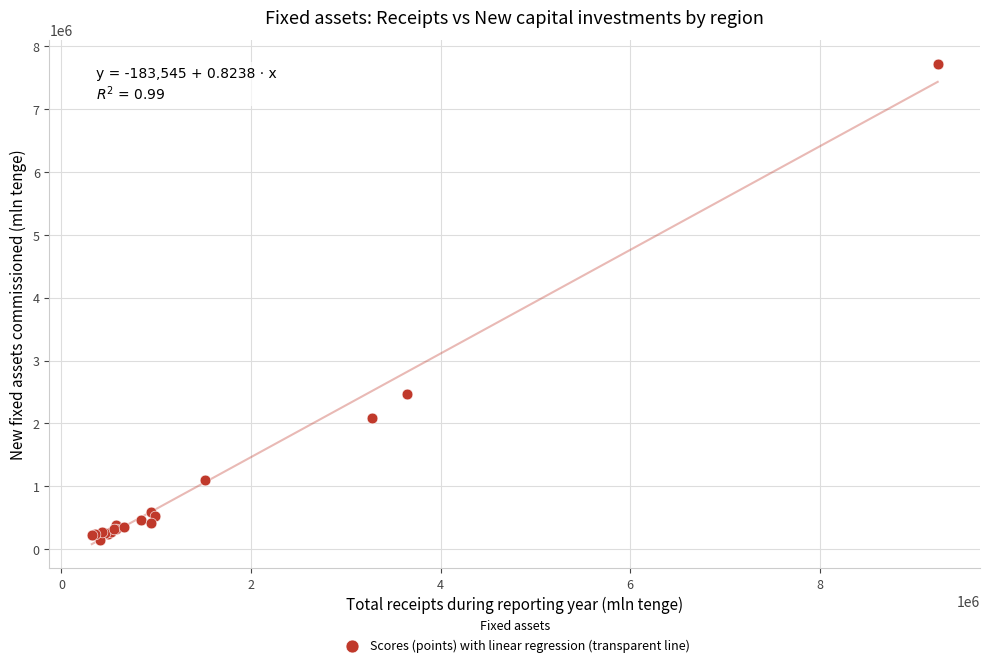

What Y value in the scatter plot is closest to 3932021?

2462077.2